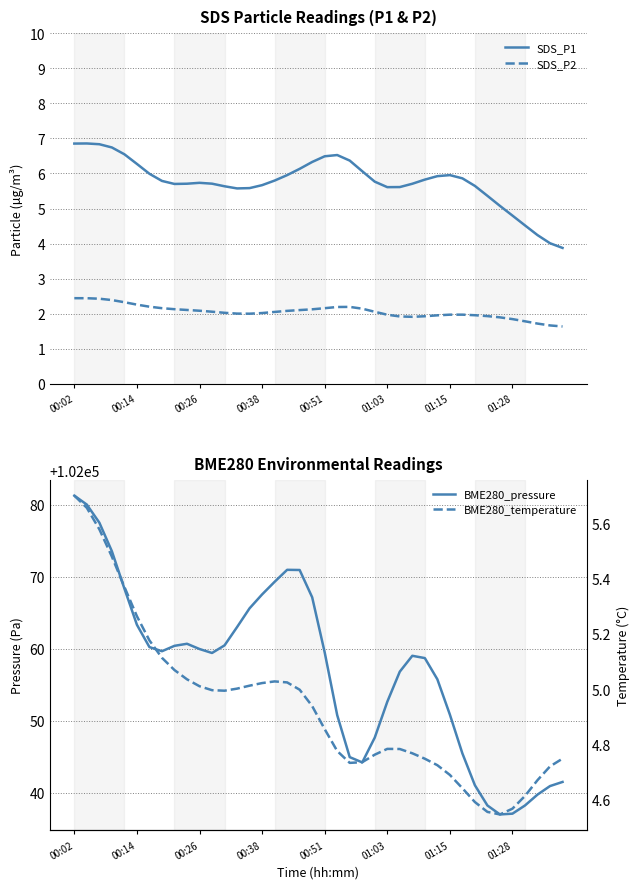

What is the lowest value of the SDS_P1 series?

3.9